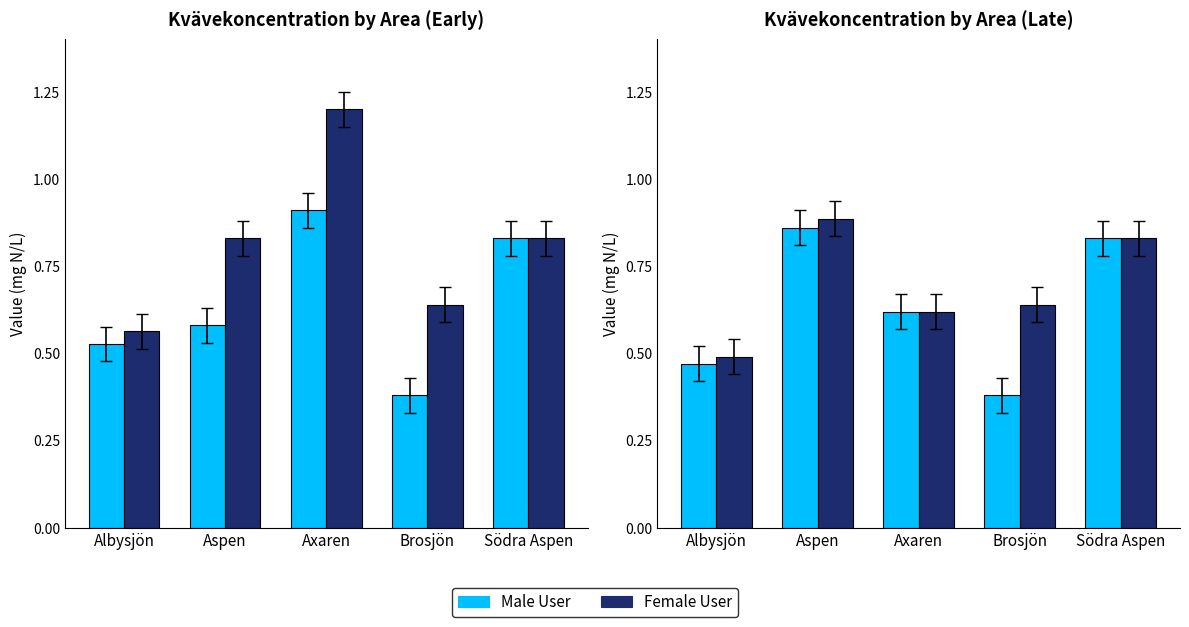

What is the sum of the Male User values at Brosjön and Axaren?

1.0